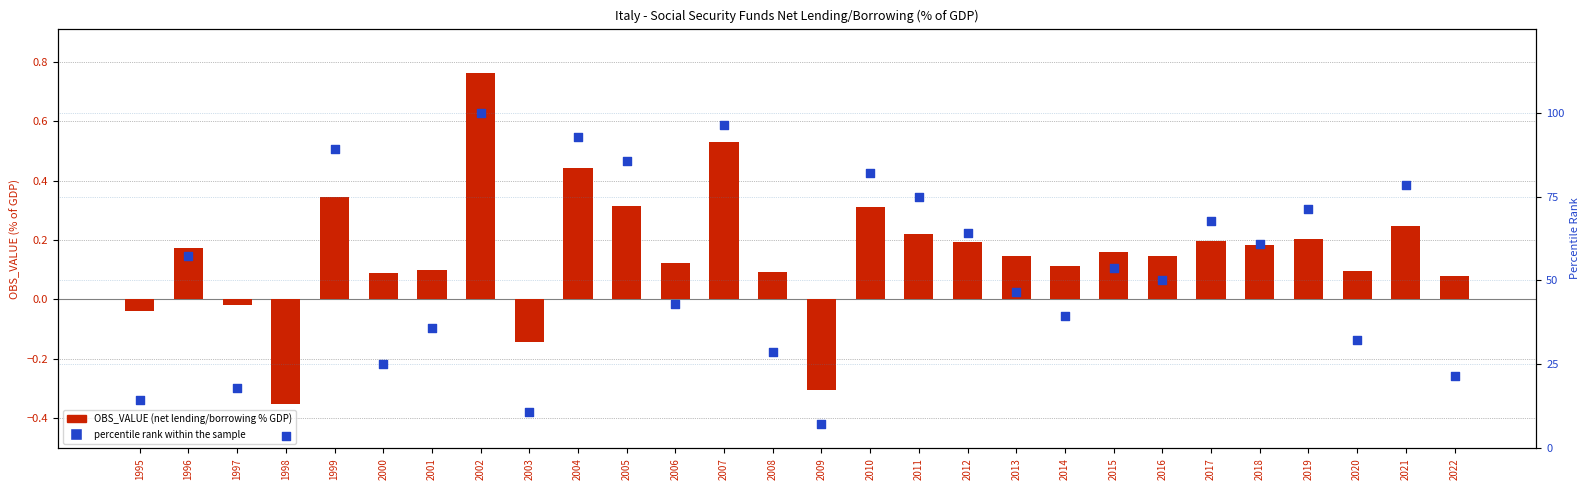

What is the total value across all series at 2004?

93.3